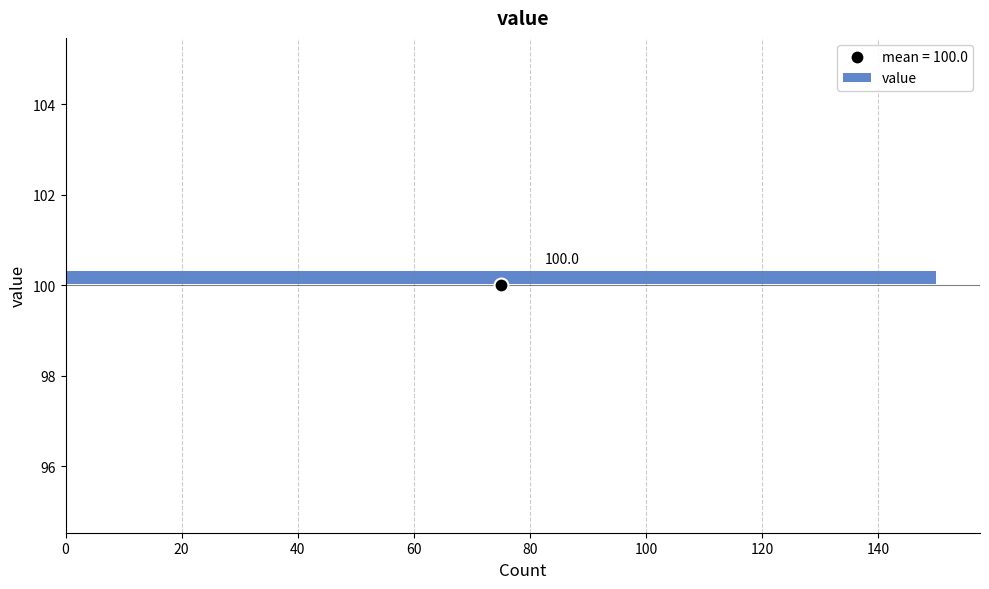

Read against the y-axis, roughly where is the centre of the longest bar?

100.2